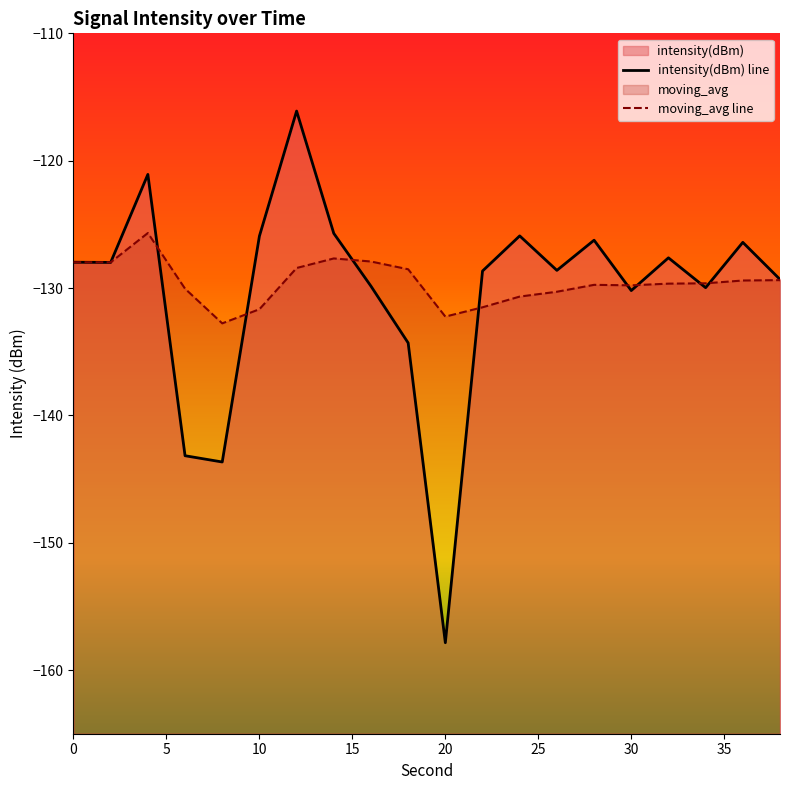

What is the maximum value for moving_avg?

-125.7